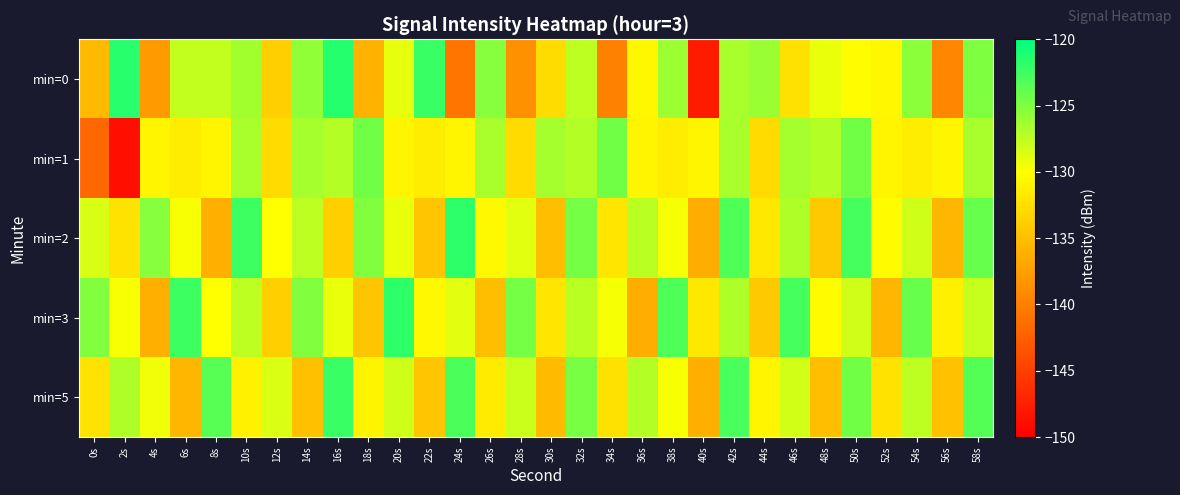

What is the minimum value shown in the chart?

-148.7